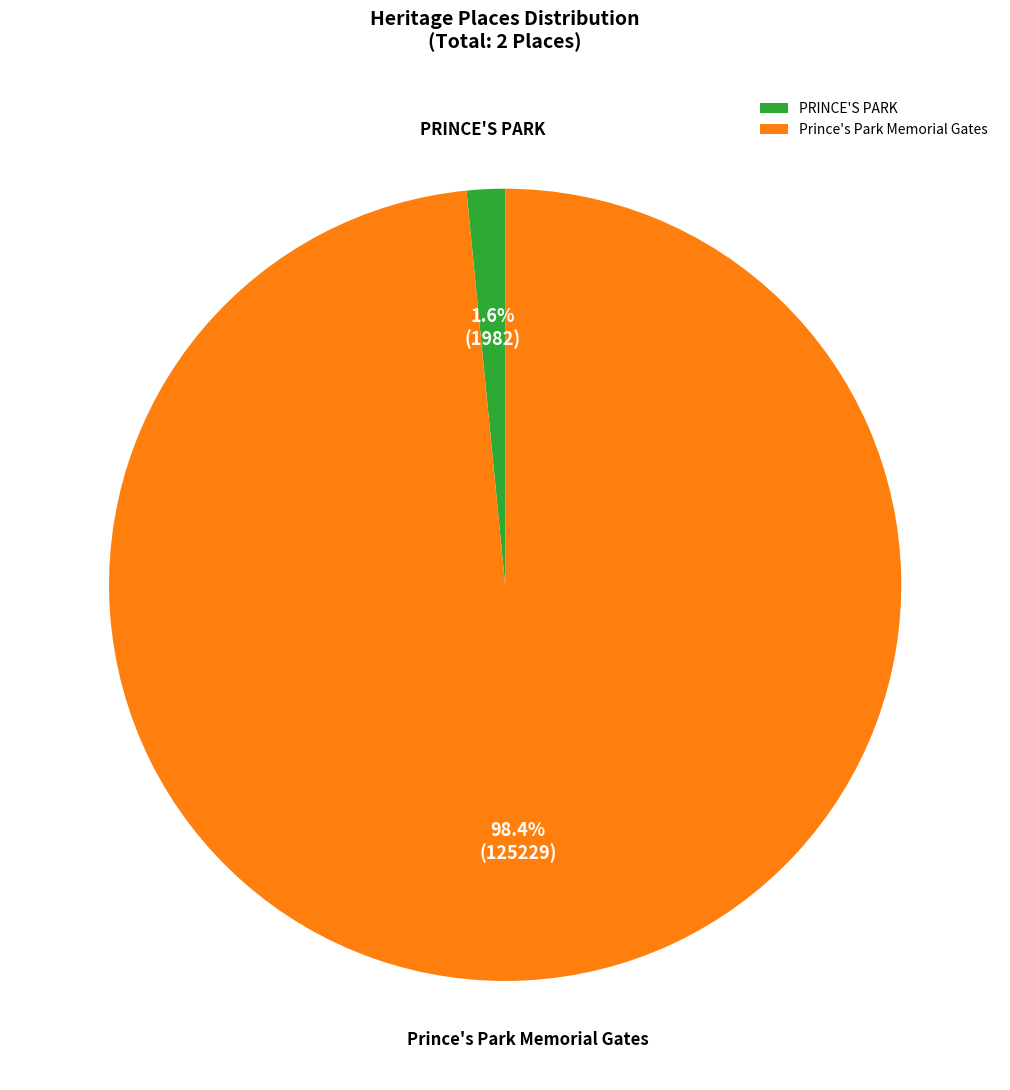

Which category has the smallest portion of the pie?

PRINCE'S PARK